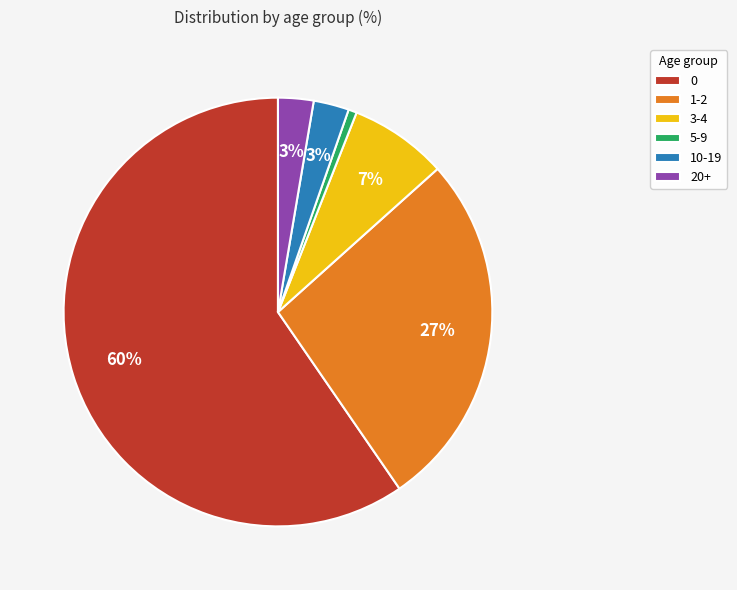

Between 20+ and 3-4, which is larger?

3-4